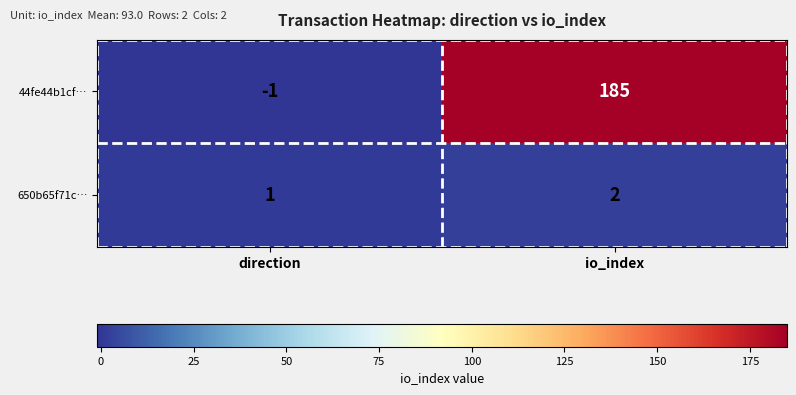

At which label is 650b65f71c… closest to 1?

direction